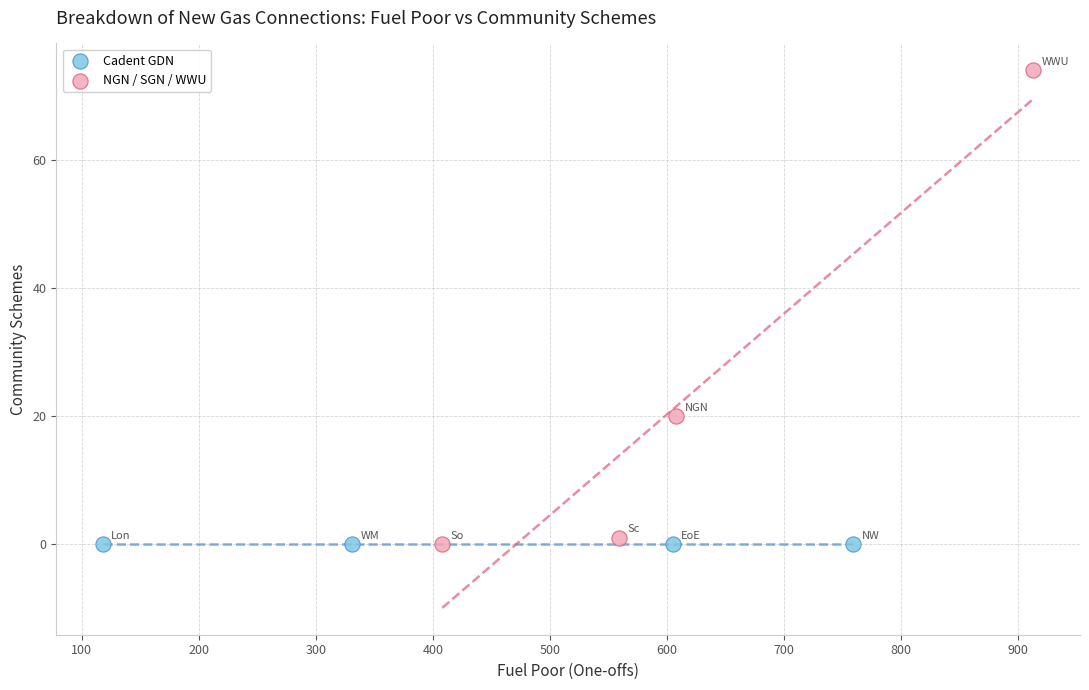

What are all the series names shown in the legend?

Cadent GDN, NGN / SGN / WWU